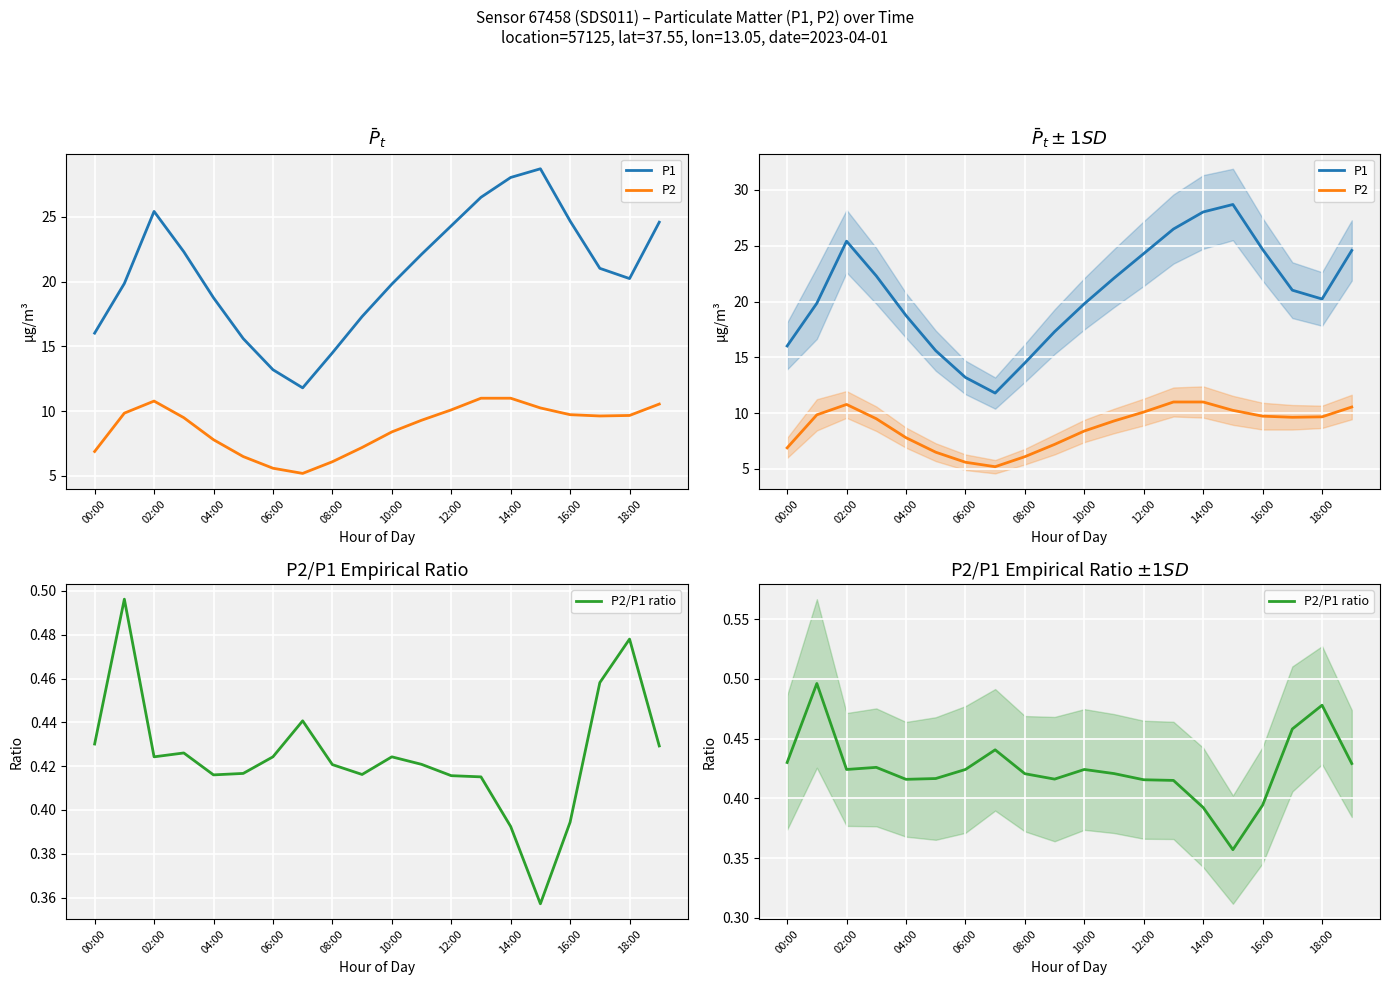

Which series changed the most between 18:00 and 13?

P1